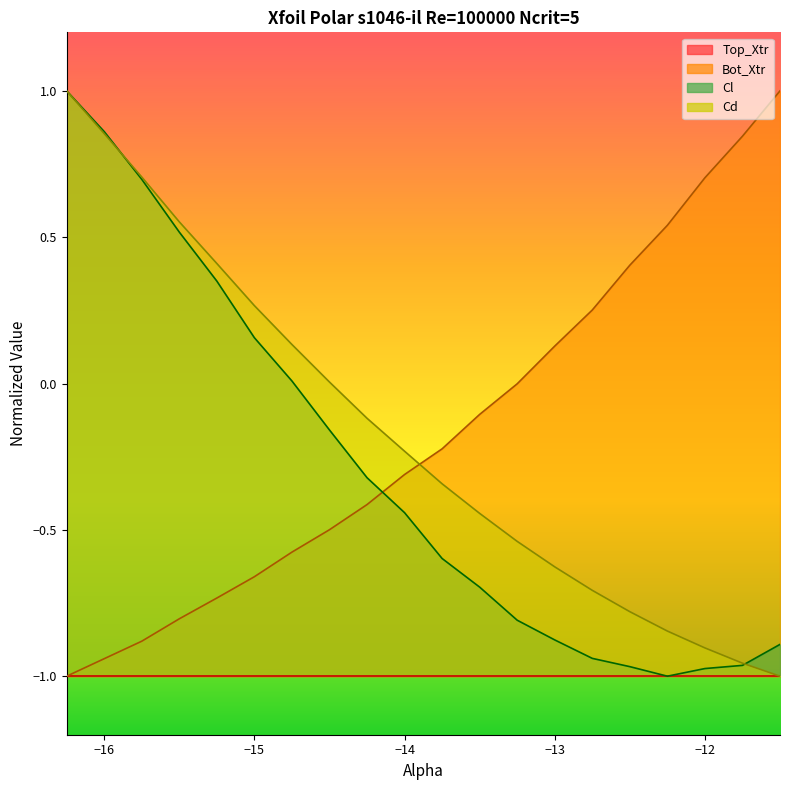

At which category is the sum across all series the highest?

-16.25